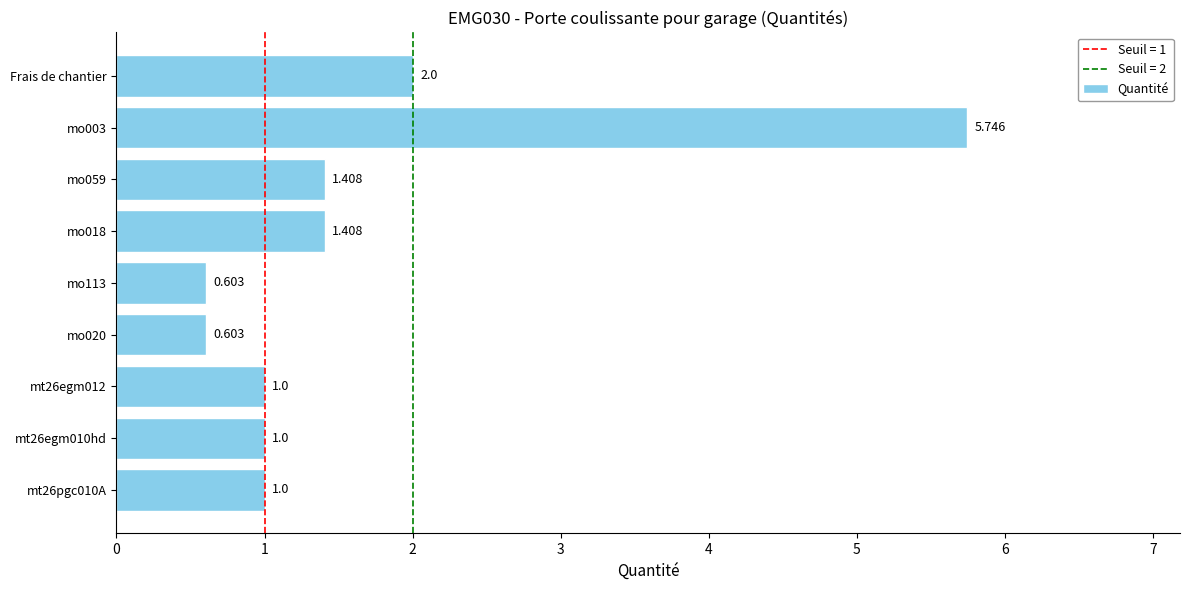

Which has a higher value, mt26egm012 or Frais de chantier?

Frais de chantier